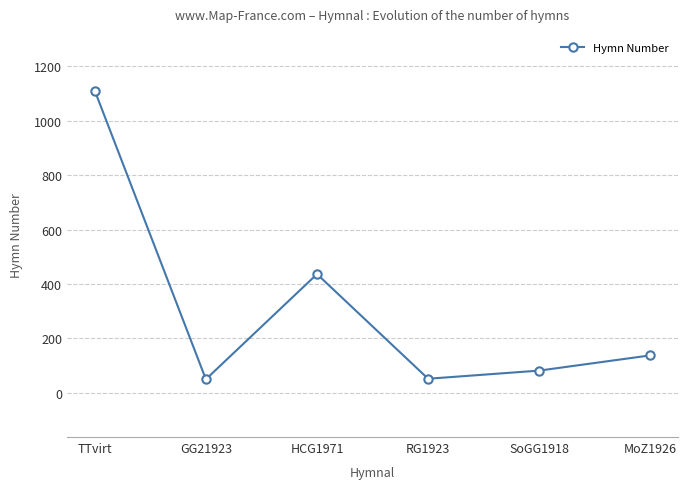

Does the chart display data point markers on the line(s)?

Yes